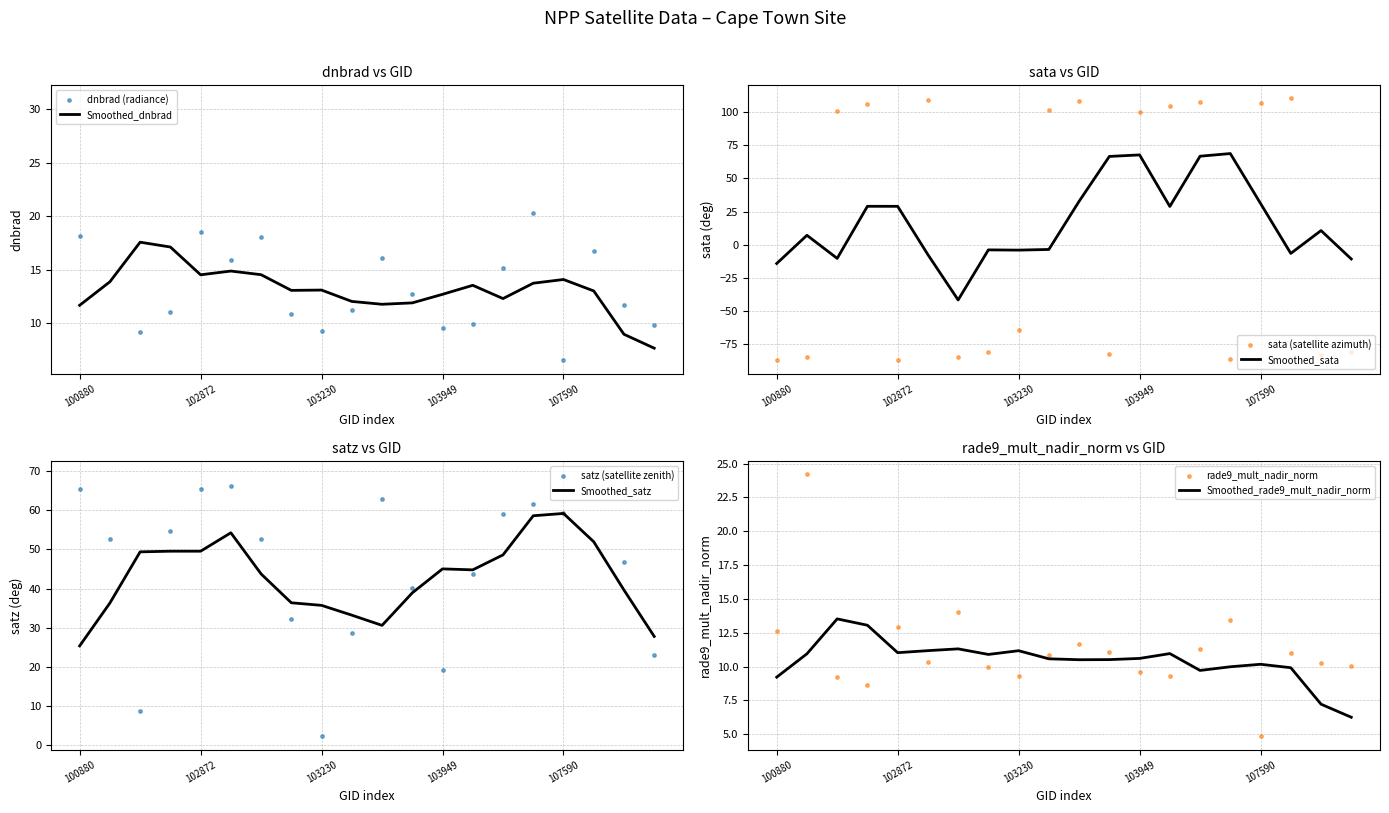

Which series has the largest Y range (max minus min)?

sata